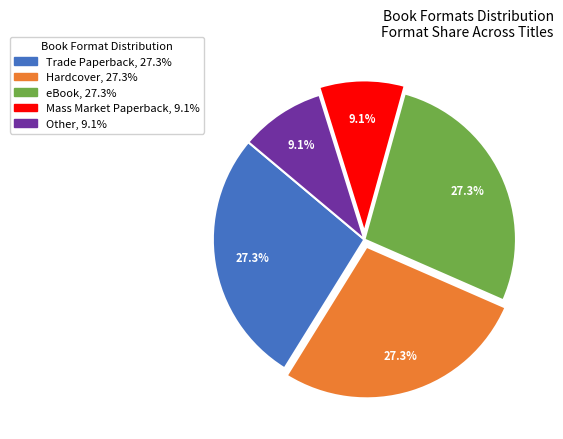

Is eBook the majority of the pie?

No